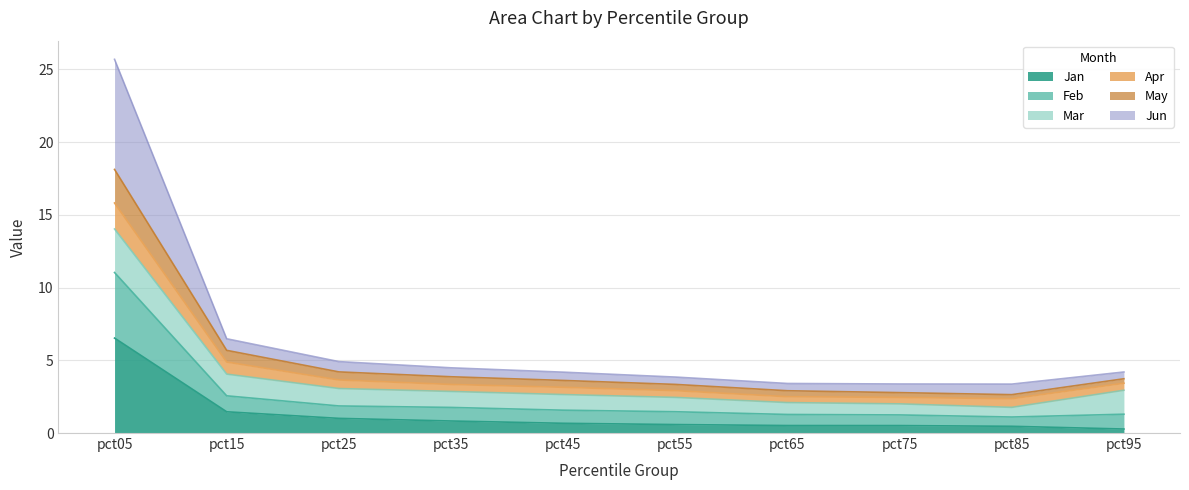

True or false: Feb and Apr cross at least once.

False